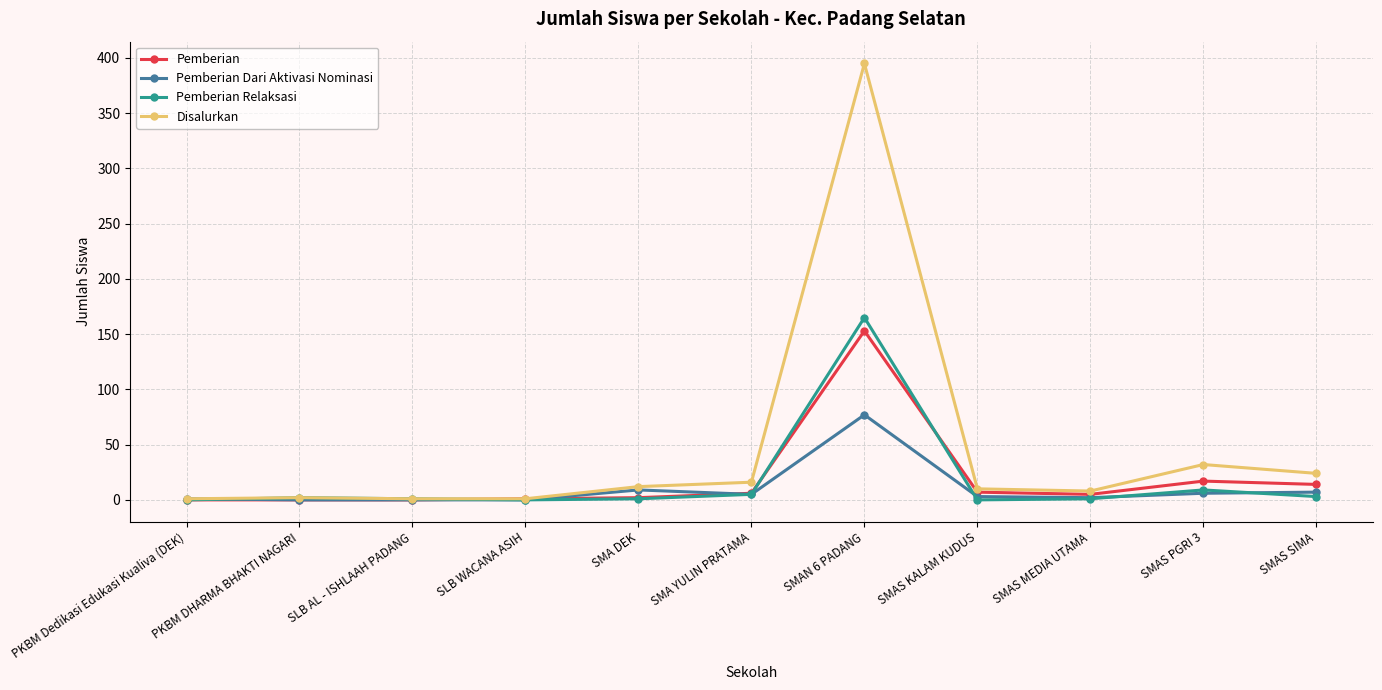

What is the total value across all series at SMAN 6 PADANG?

790